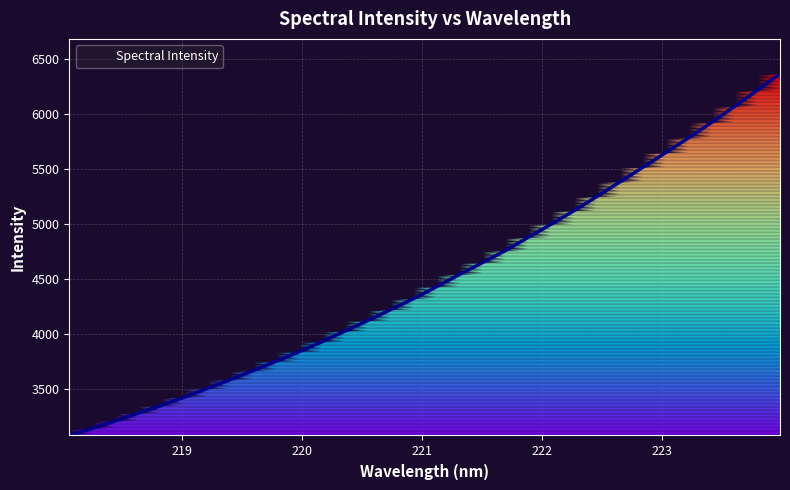

What is the minimum value shown in the chart?

3072.9